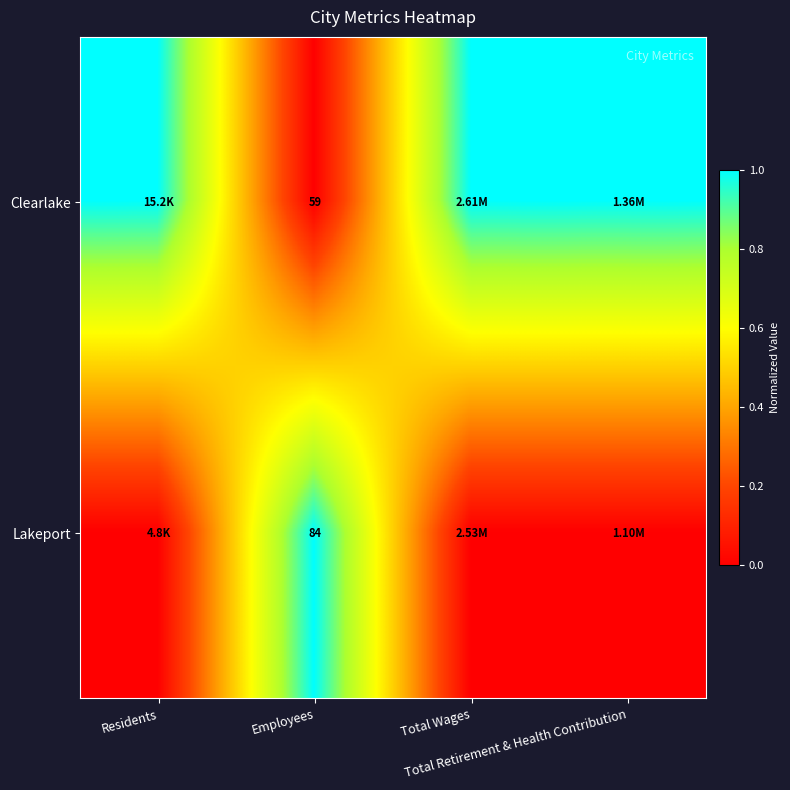

Where is Clearlake nearest to the value 0?

Employees